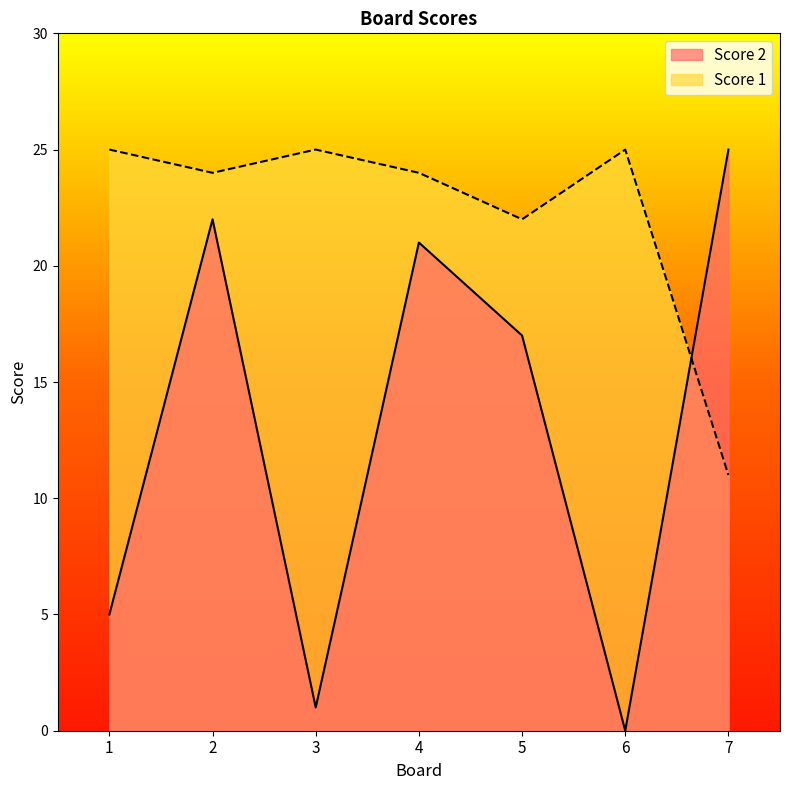

The value of Score 2 at 7 is 25. True or false?

True